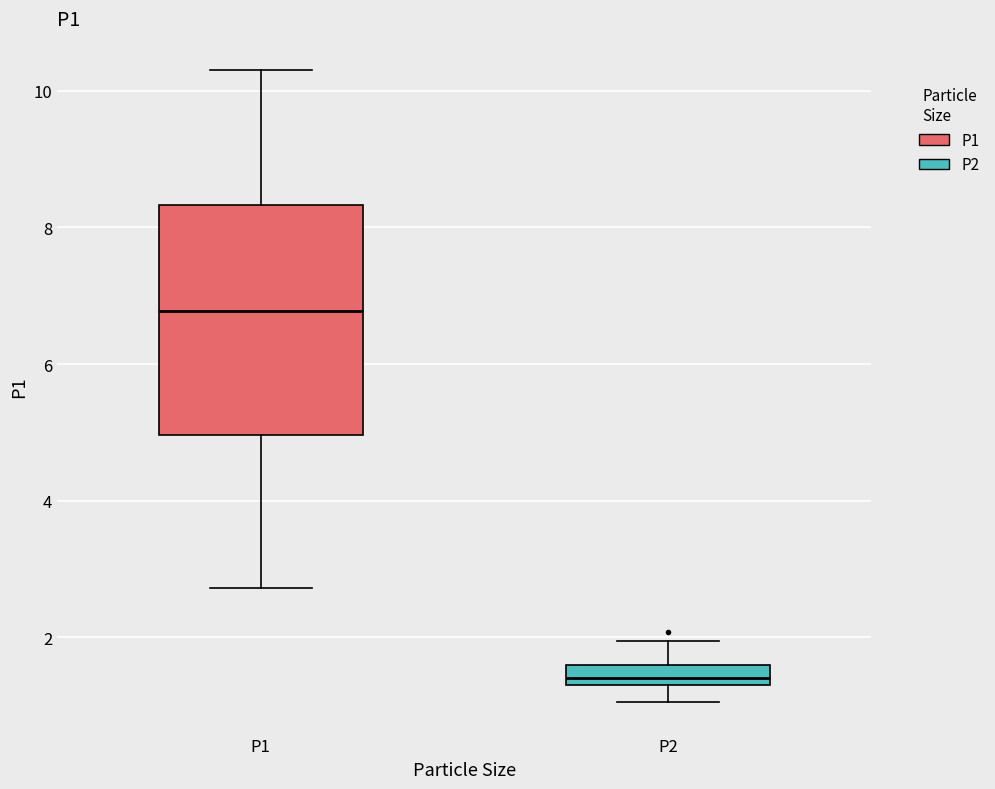

Which box has the lowest median line?

P2